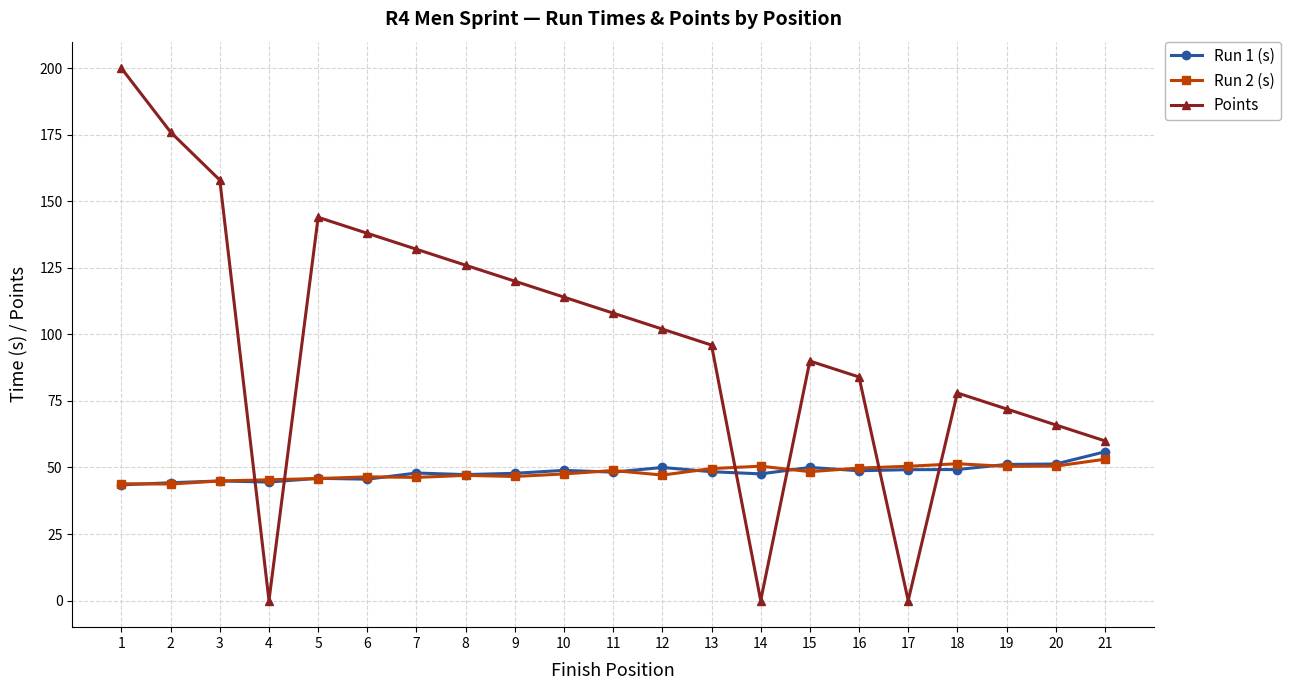

The Run 1 (s) series shows 80.3 at 6. True or false?

False